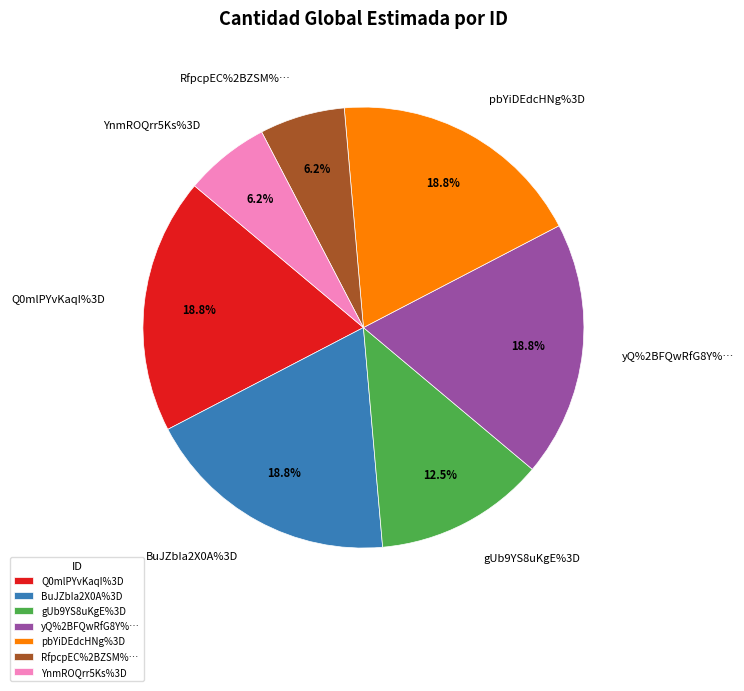

Is it true that pbYiDEdcHNg%3D is 19% of the pie?

True